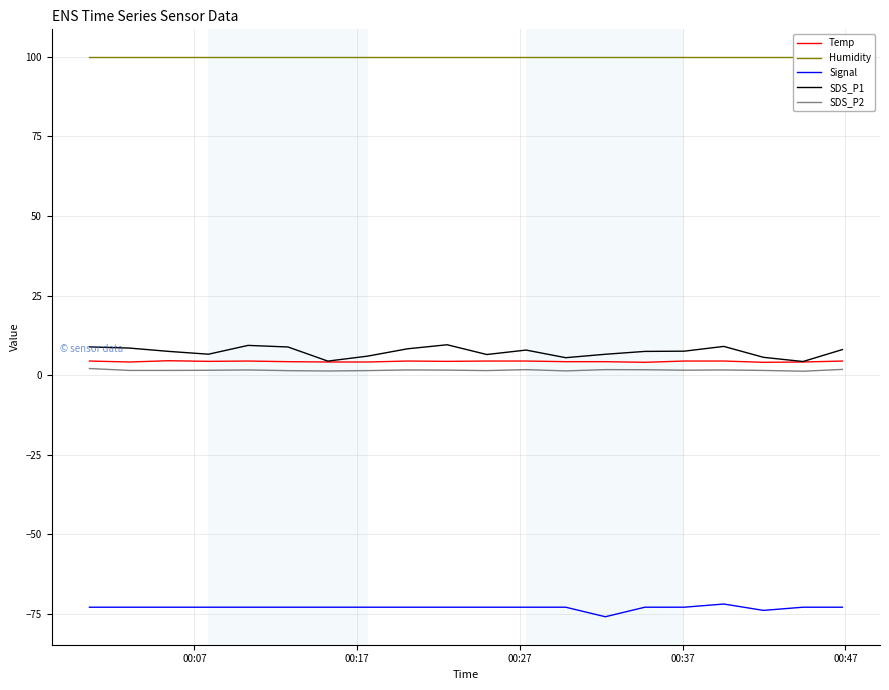

What is the lowest value of the Signal series?

-76.0